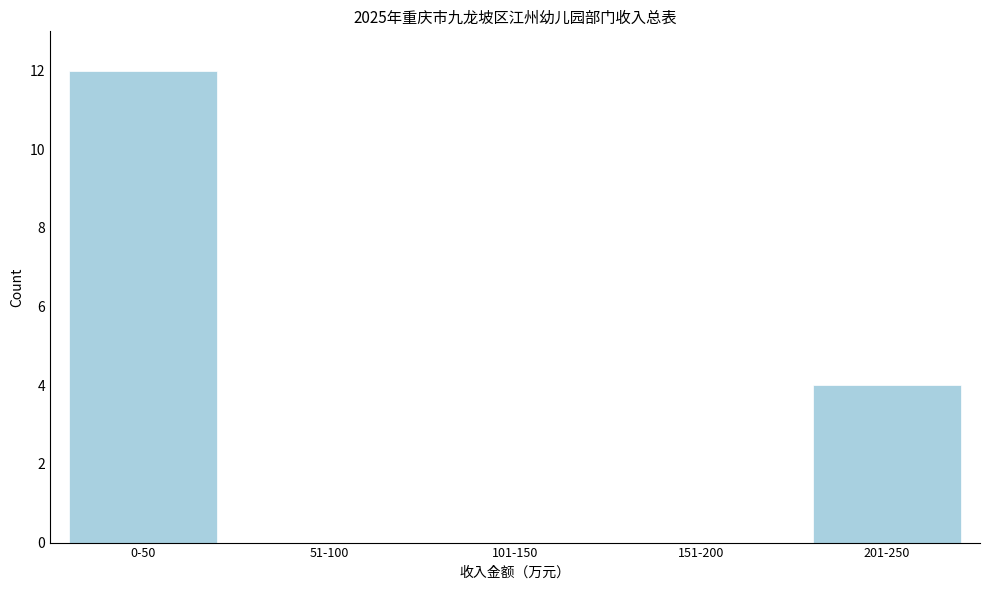

Reading right to left, extract all data points from this chart.

201-250=4	151-200=0	101-150=0	51-100=0	0-50=12